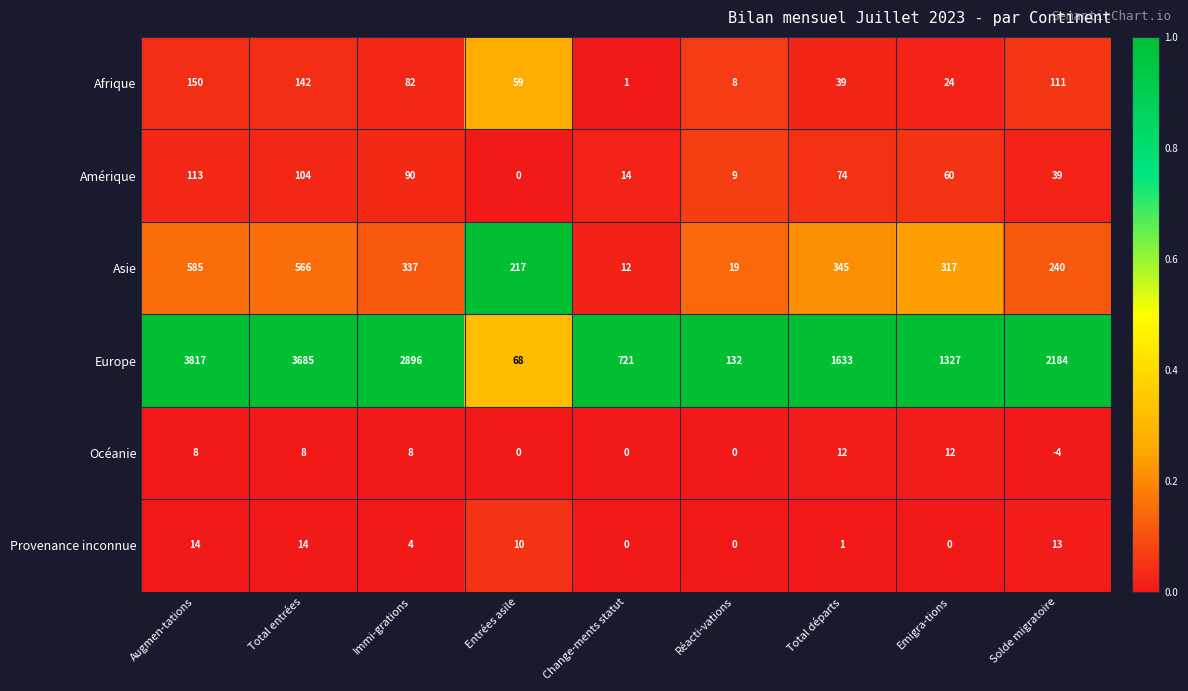

How many data points in Europe are less than 1633?

4